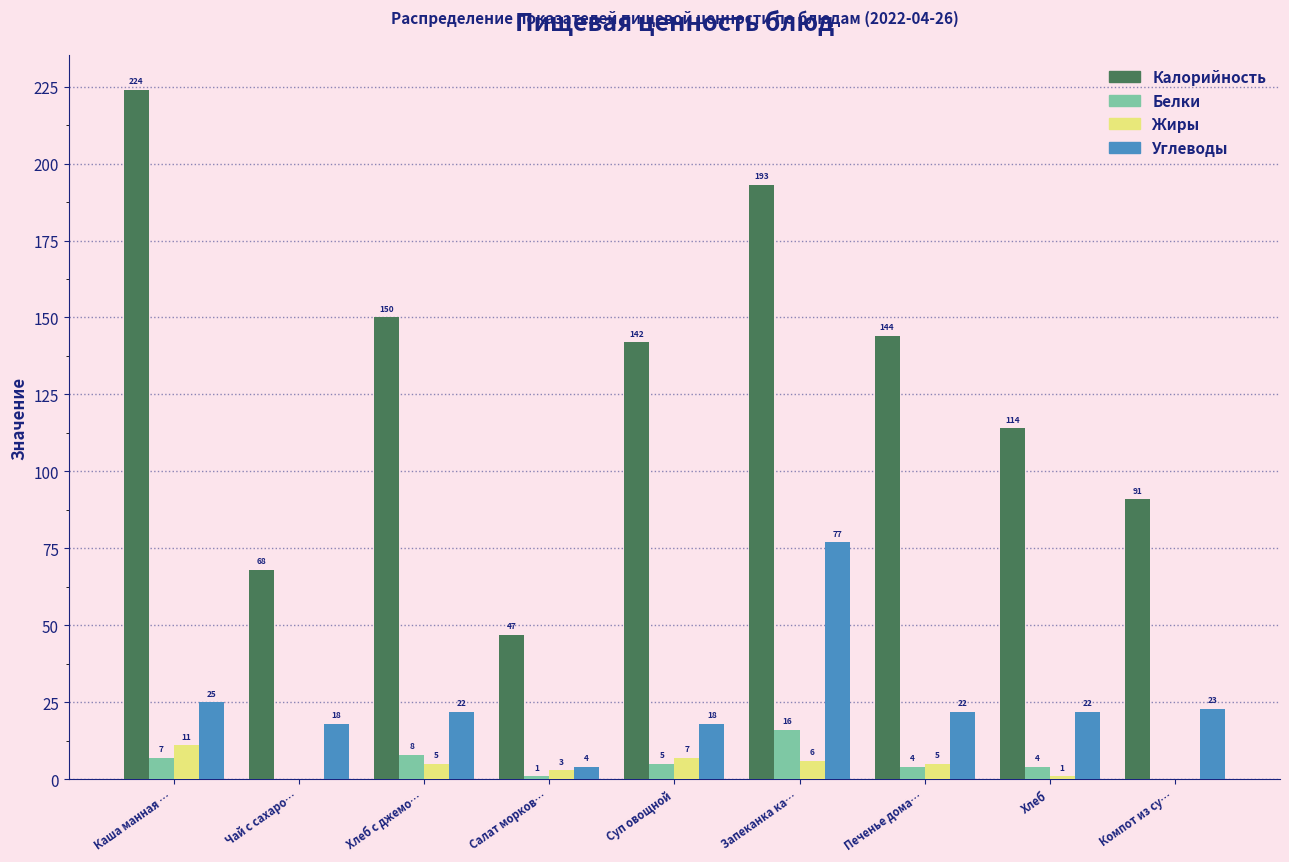

Reading left to right, transcribe all the data shown in this chart.

Калорийность: Каша манная …=224	Чай с сахаро…=68	Хлеб с джемо…=150	Салат морков…=47	Суп овощной=142	Запеканка ка…=193	Печенье дома…=144	Хлеб=114	Компот из су…=91
Белки: Каша манная …=7	Чай с сахаро…=0	Хлеб с джемо…=8	Салат морков…=1	Суп овощной=5	Запеканка ка…=16	Печенье дома…=4	Хлеб=4	Компот из су…=0
Жиры: Каша манная …=11	Чай с сахаро…=0	Хлеб с джемо…=5	Салат морков…=3	Суп овощной=7	Запеканка ка…=6	Печенье дома…=5	Хлеб=1	Компот из су…=0
Углеводы: Каша манная …=25	Чай с сахаро…=18	Хлеб с джемо…=22	Салат морков…=4	Суп овощной=18	Запеканка ка…=77	Печенье дома…=22	Хлеб=22	Компот из су…=23